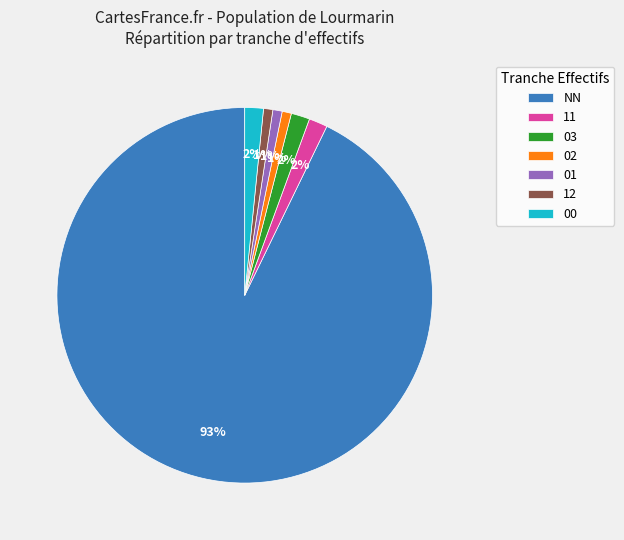

Which has a higher value, 00 or 12?

00